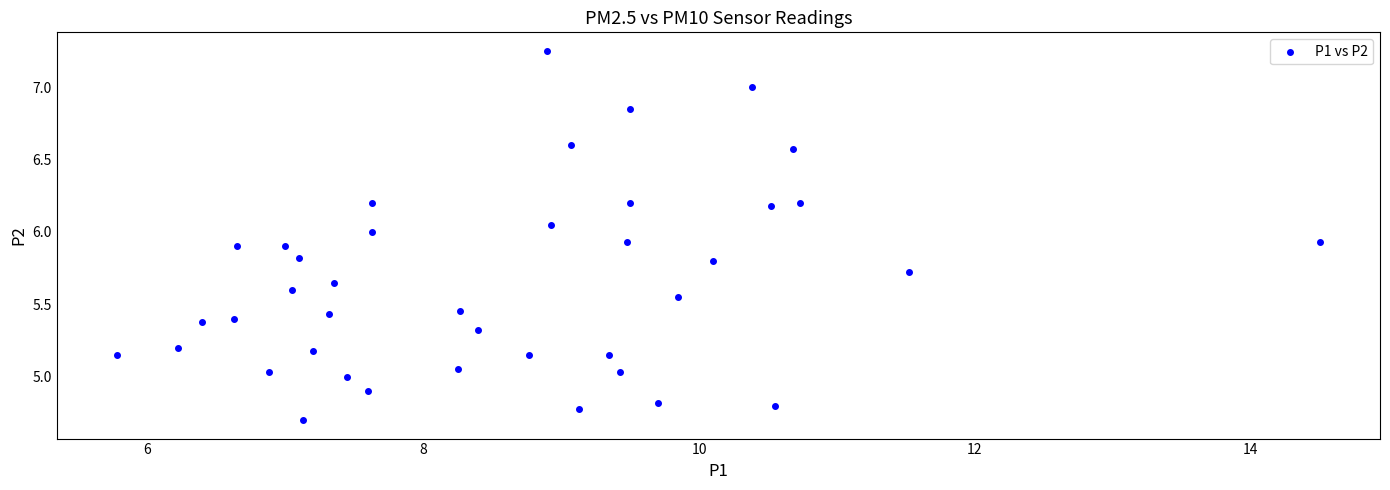

What is the range of X values (max minus min)?

8.7